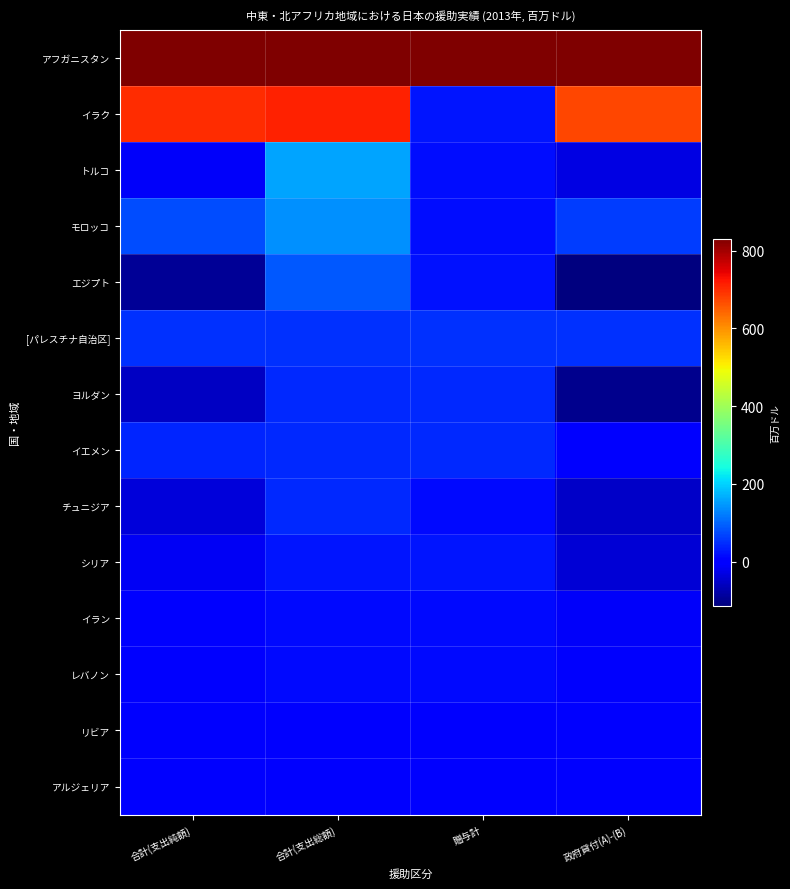

Reading right to left, transcribe all the data shown in this chart.

アフガニスタン: 政府貸付(A)-(B)=831.0	贈与計=831.0	合計(支出総額)=831.0	合計(支出純額)=831.0
イラク: 政府貸付(A)-(B)=676.0	贈与計=24.4	合計(支出総額)=711.9	合計(支出純額)=700.5
トルコ: 政府貸付(A)-(B)=-29.9	贈与計=19.5	合計(支出総額)=159.1	合計(支出純額)=-10.3
モロッコ: 政府貸付(A)-(B)=60.8	贈与計=16.0	合計(支出総額)=138.0	合計(支出純額)=76.8
エジプト: 政府貸付(A)-(B)=-113.1	贈与計=20.6	合計(支出総額)=88.5	合計(支出純額)=-92.5
[パレスチナ自治区]: 政府貸付(A)-(B)=50.1	贈与計=50.1	合計(支出総額)=50.1	合計(支出純額)=50.1
ヨルダン: 政府貸付(A)-(B)=-101.4	贈与計=44.2	合計(支出総額)=45.0	合計(支出純額)=-57.2
イエメン: 政府貸付(A)-(B)=-1.8	贈与計=43.4	合計(支出総額)=43.4	合計(支出純額)=41.6
チュニジア: 政府貸付(A)-(B)=-51.0	贈与計=14.6	合計(支出総額)=42.1	合計(支出純額)=-36.4
シリア: 政府貸付(A)-(B)=-41.4	贈与計=26.1	合計(支出総額)=26.1	合計(支出純額)=-15.3
イラン: 政府貸付(A)-(B)=-10.6	贈与計=14.4	合計(支出総額)=14.4	合計(支出純額)=3.8
レバノン: 政府貸付(A)-(B)=-7.1	贈与計=14.2	合計(支出総額)=14.2	合計(支出純額)=7.0
リビア: 政府貸付(A)-(B)=5.5	贈与計=5.5	合計(支出総額)=5.5	合計(支出純額)=5.5
アルジェリア: 政府貸付(A)-(B)=-0.8	贈与計=2.4	合計(支出総額)=2.4	合計(支出純額)=1.6